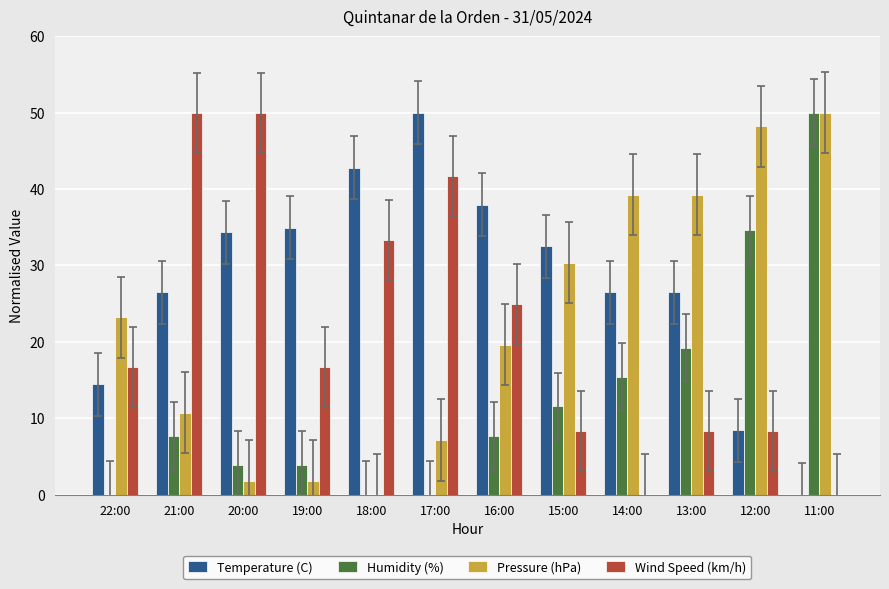

What is the maximum value for Temperature (C)?

50.0